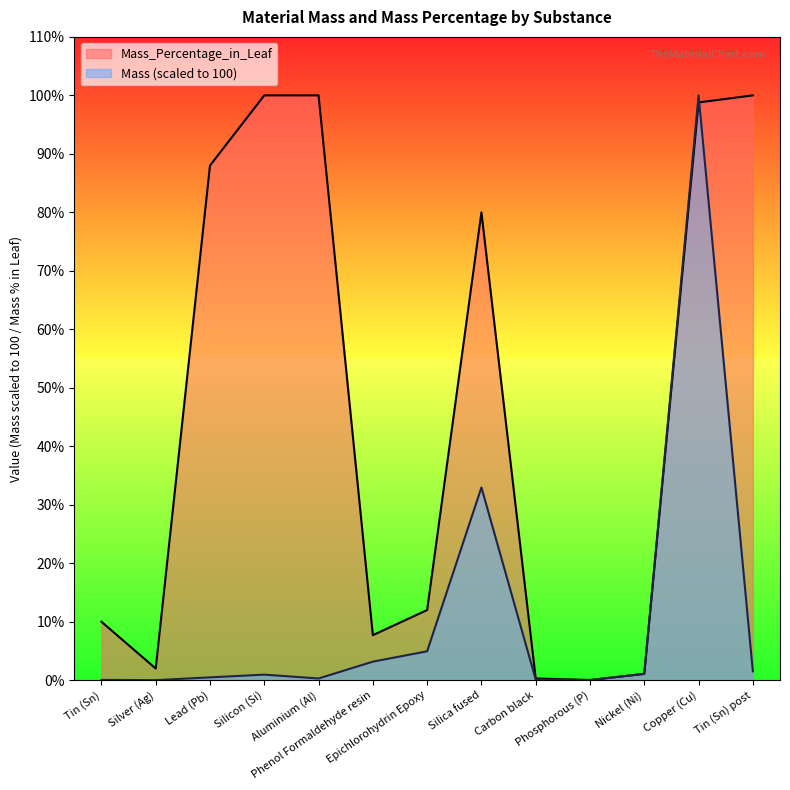

Is the value of Mass_Percentage_in_Leaf at Silver (Ag) greater than the value of Mass at Aluminium (Al)?

Yes